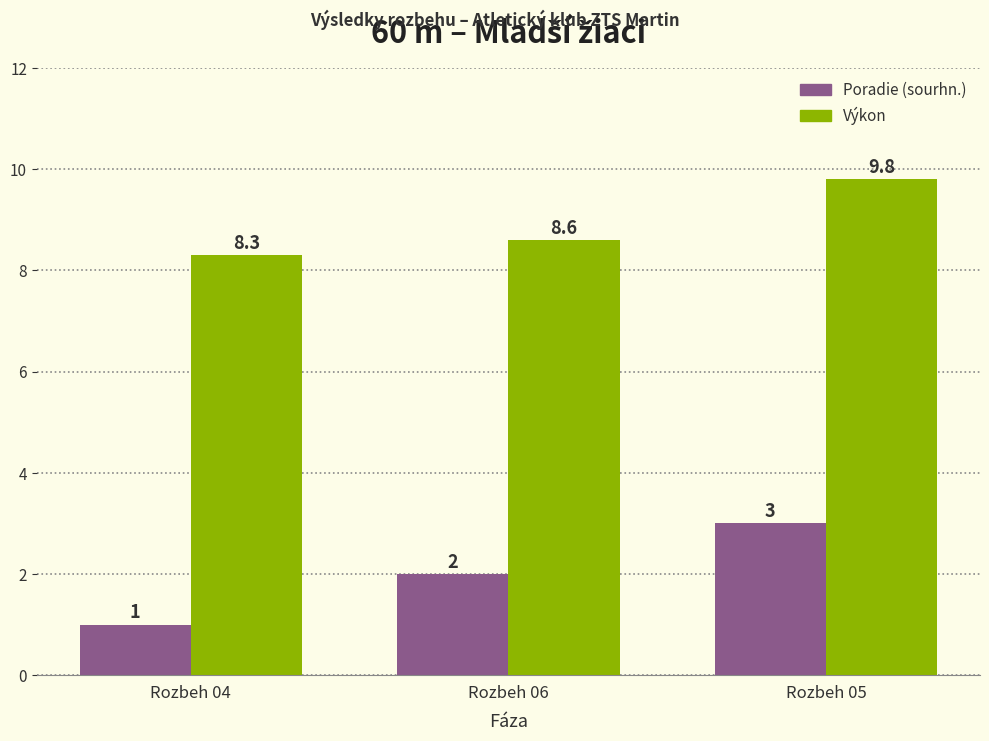

The value of Výkon at Rozbeh 04 is 8.3. True or false?

True